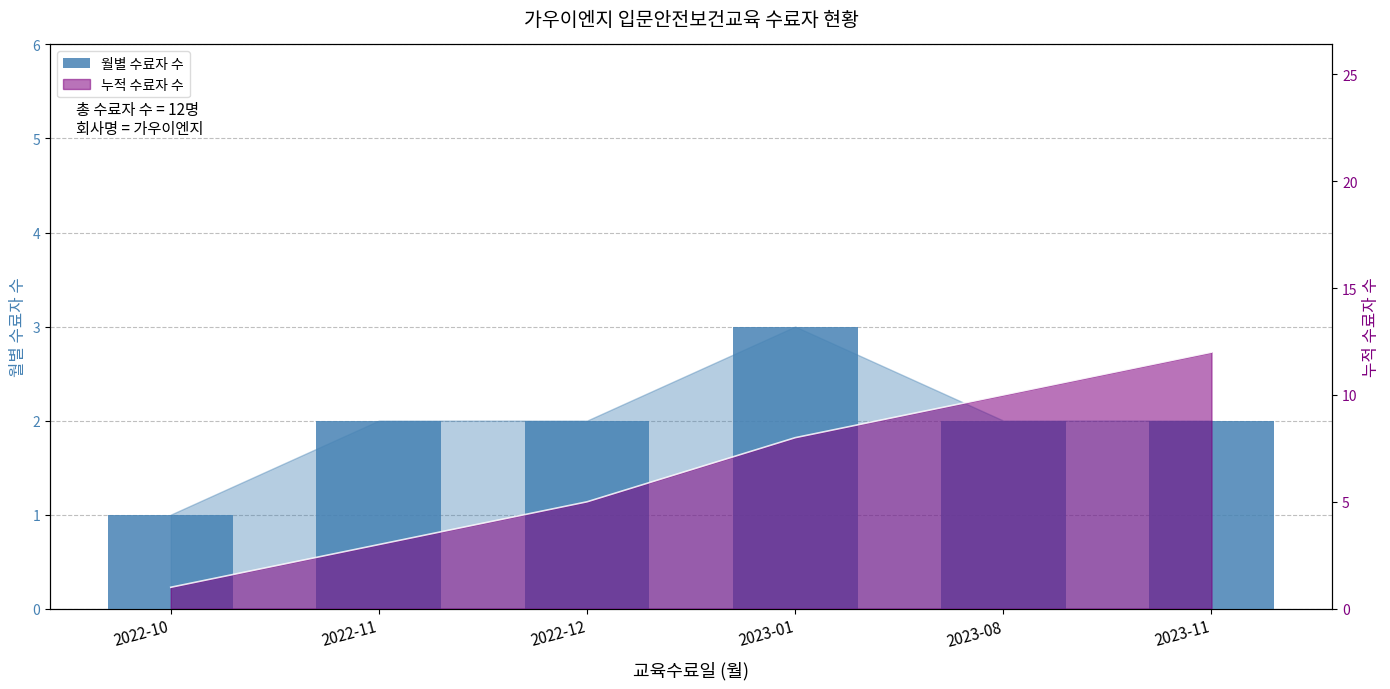

What is the average value?

2